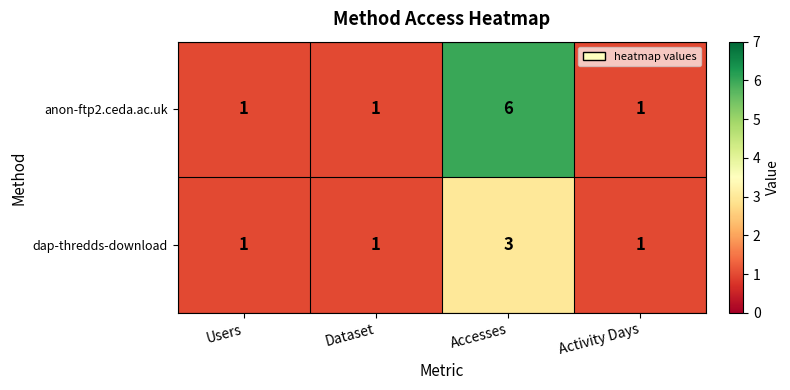

Rank the series by their maximum value, from lowest to highest.

dap-thredds-download, anon-ftp2.ceda.ac.uk